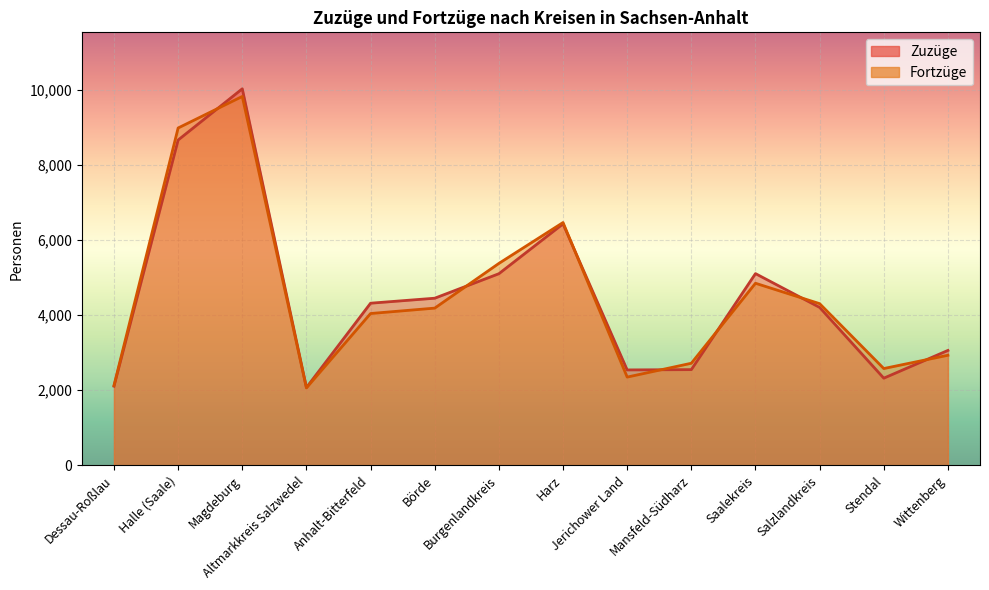

What are all the series names shown in the legend?

Zuzüge, Fortzüge